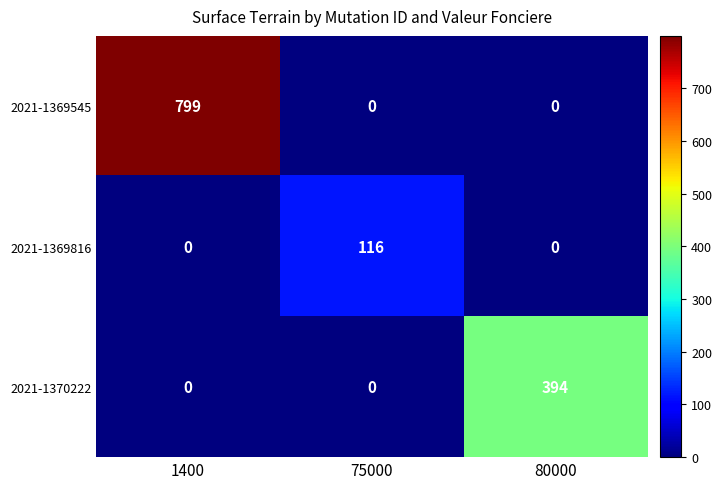

What is the greatest value displayed?

799